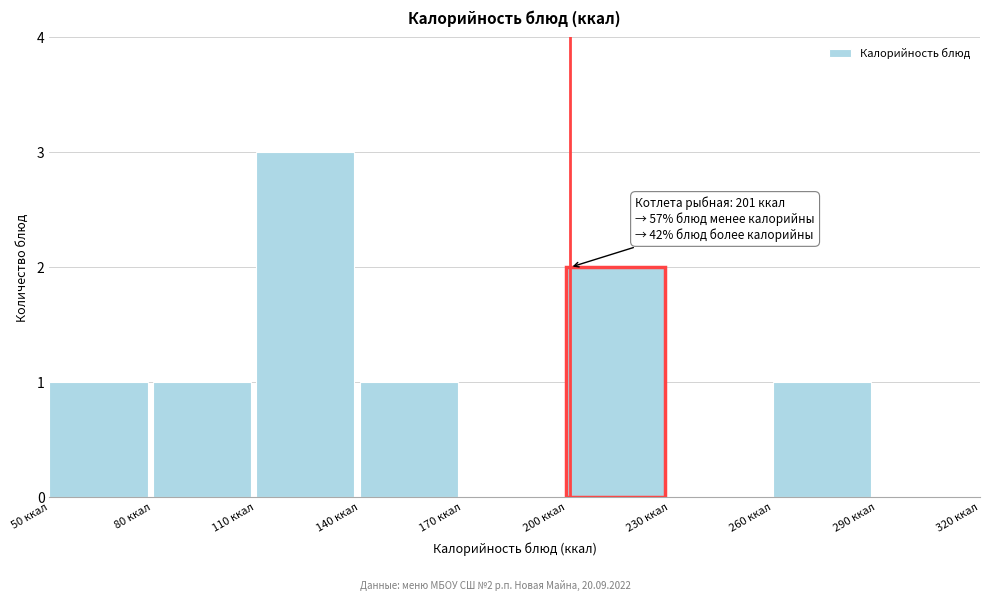

Over which range of the x-axis is the bar tallest?

110 to 140